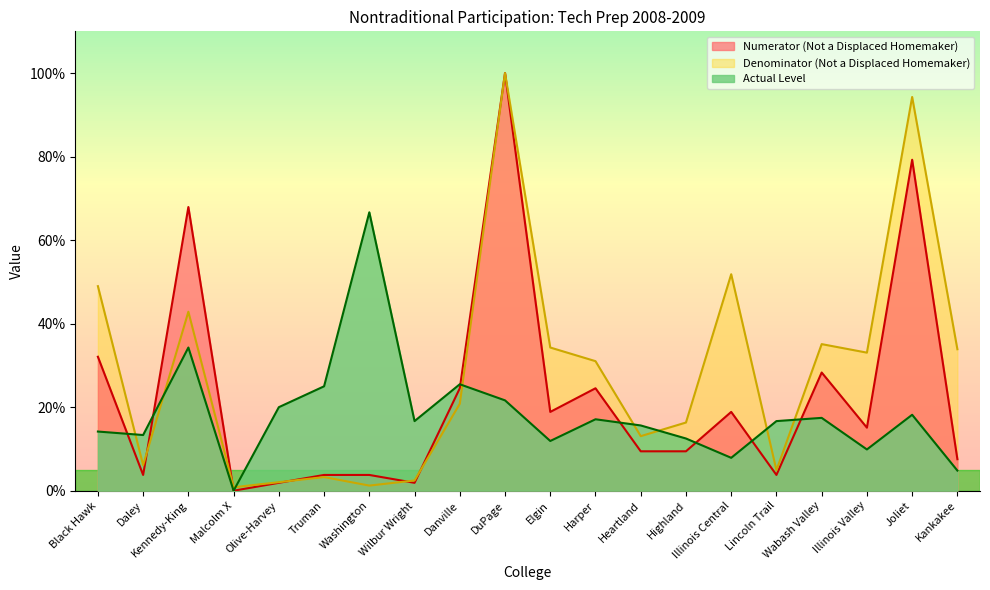

Is the value of Actual Level at Illinois Central greater than the value of Denominator (Not a Displaced Homemaker) at Wabash Valley?

No